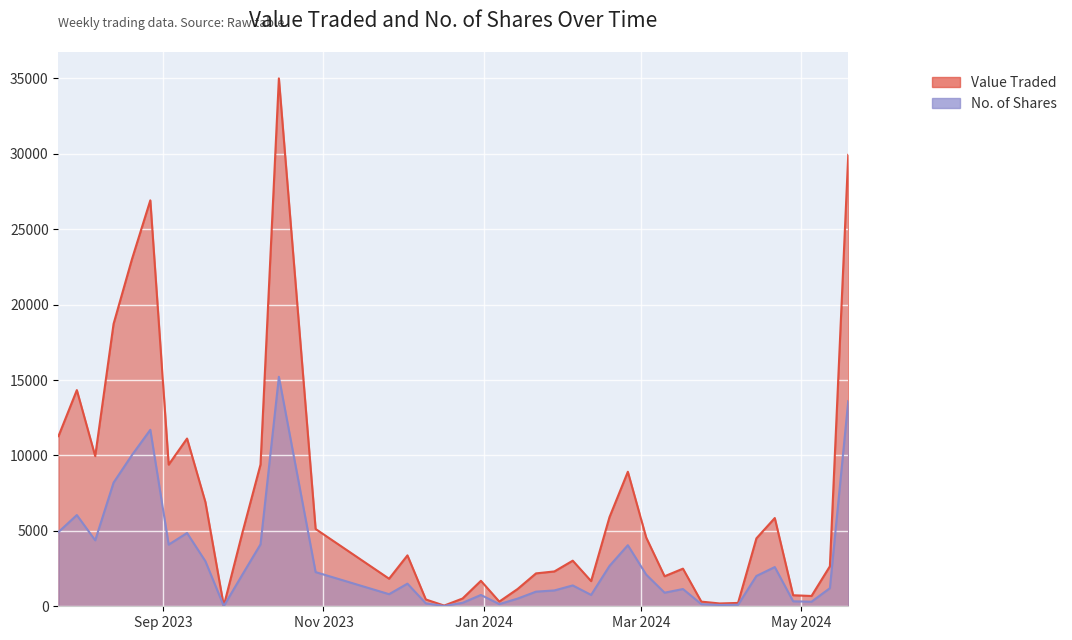

Rank the series by their maximum value, from lowest to highest.

No. of Shares, Value Traded